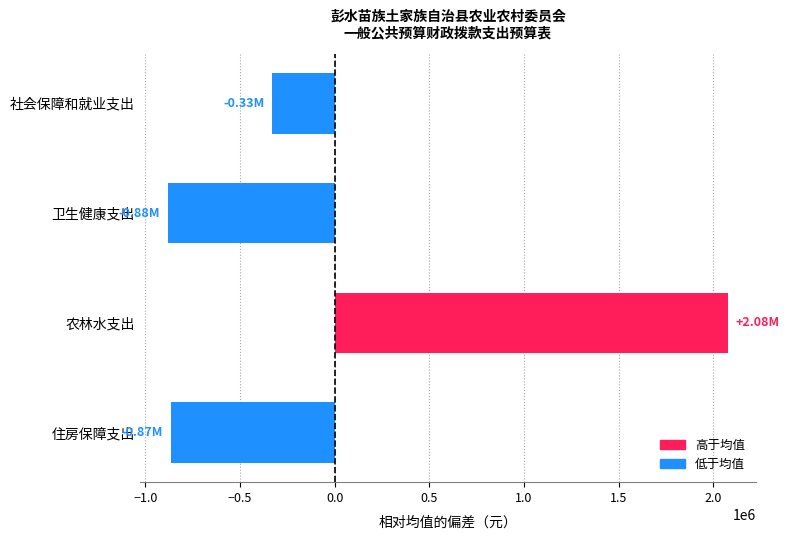

What is the label of the 4th bar from the bottom?

社会保障和就业支出